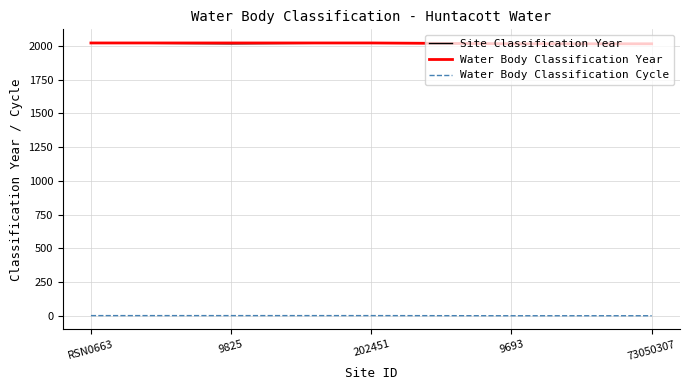

Is it true that Water Body Classification Cycle equals 3 at 9825?

True